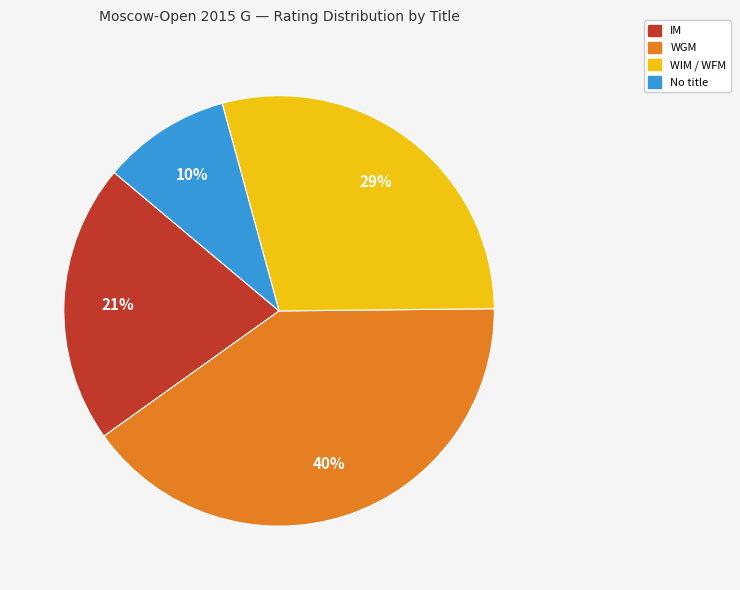

What percentage is the WGM slice, to the nearest percent?

40%